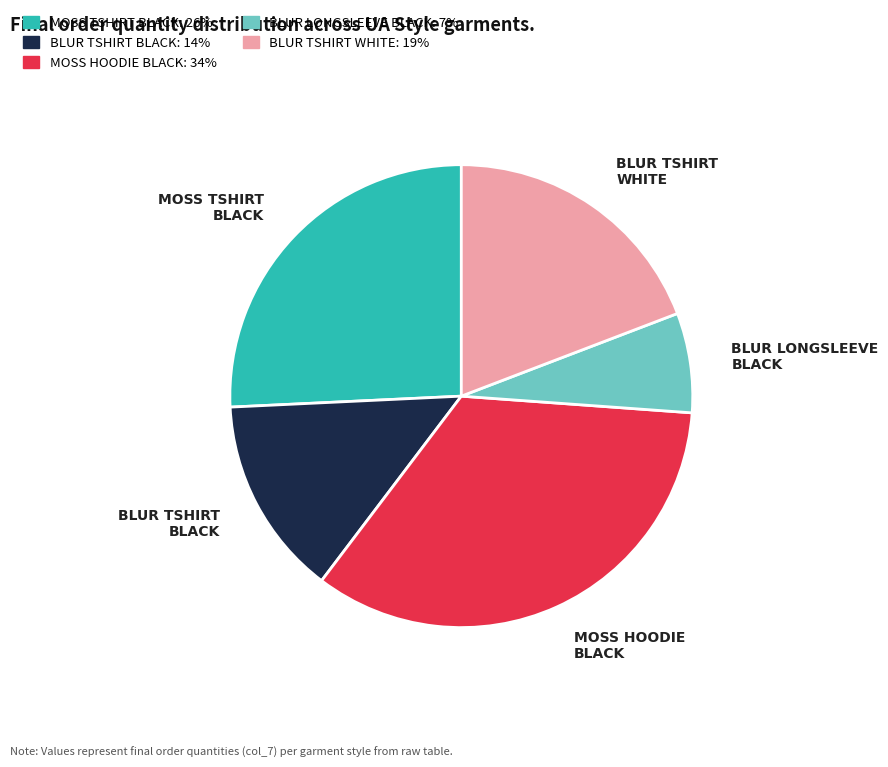

Does any single category account for the majority?

No